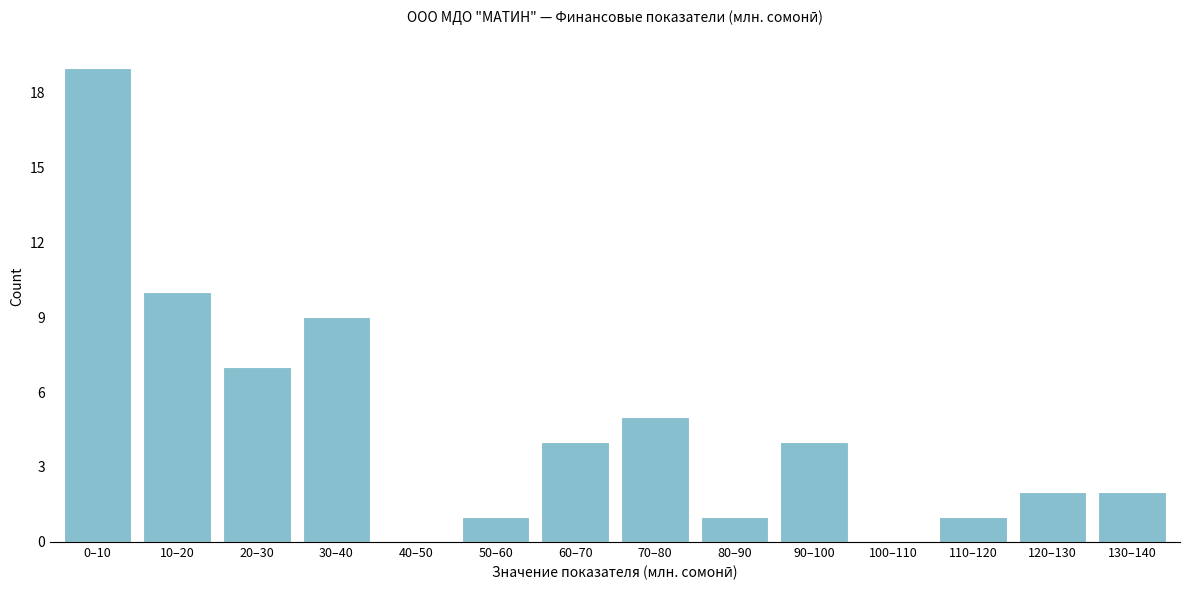

Reading right to left, what are all the values shown in this chart?

130–140=2	120–130=2	110–120=1	100–110=0	90–100=4	80–90=1	70–80=5	60–70=4	50–60=1	40–50=0	30–40=9	20–30=7	10–20=10	0–10=19